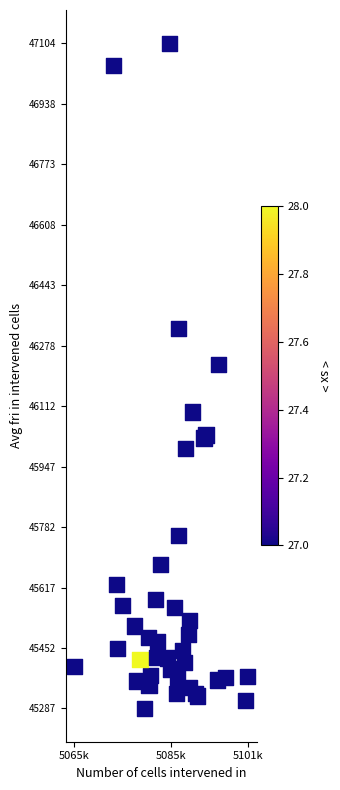

What is the range of Y values (max minus min)?

1817